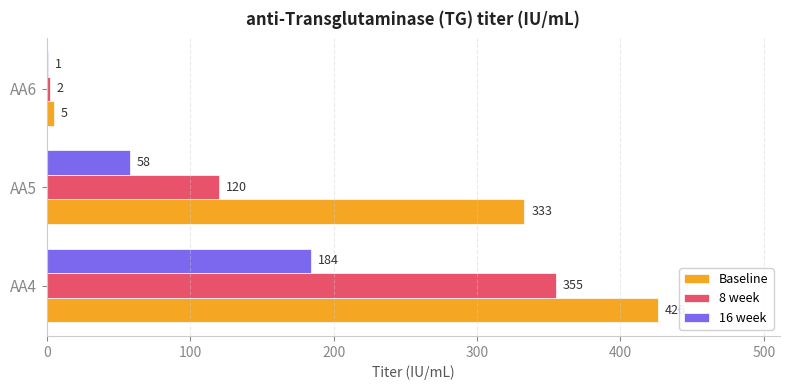

Which series changed the most between AA4 and AA5?

8 week